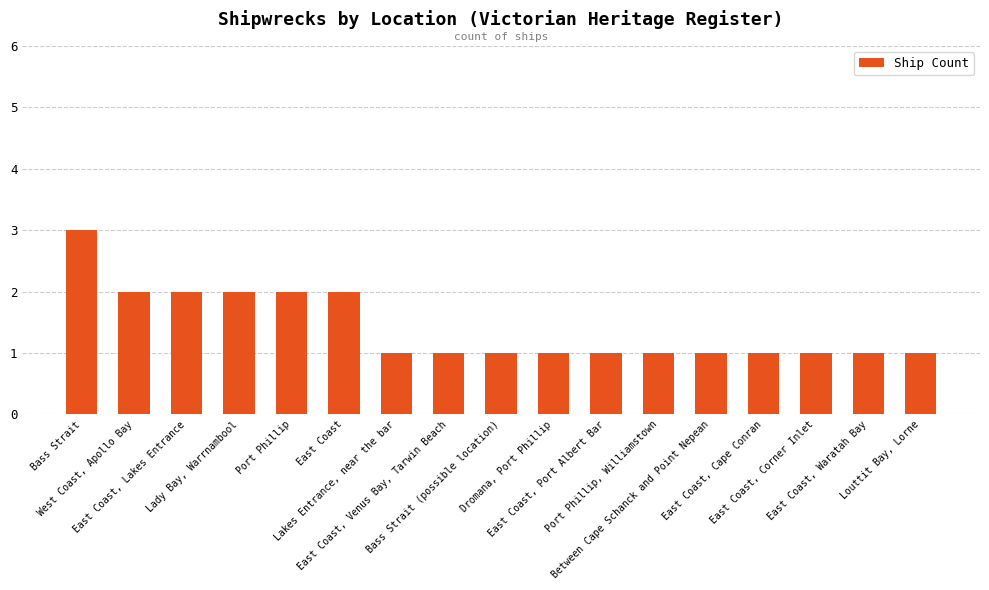

What is the sum of all values?

24